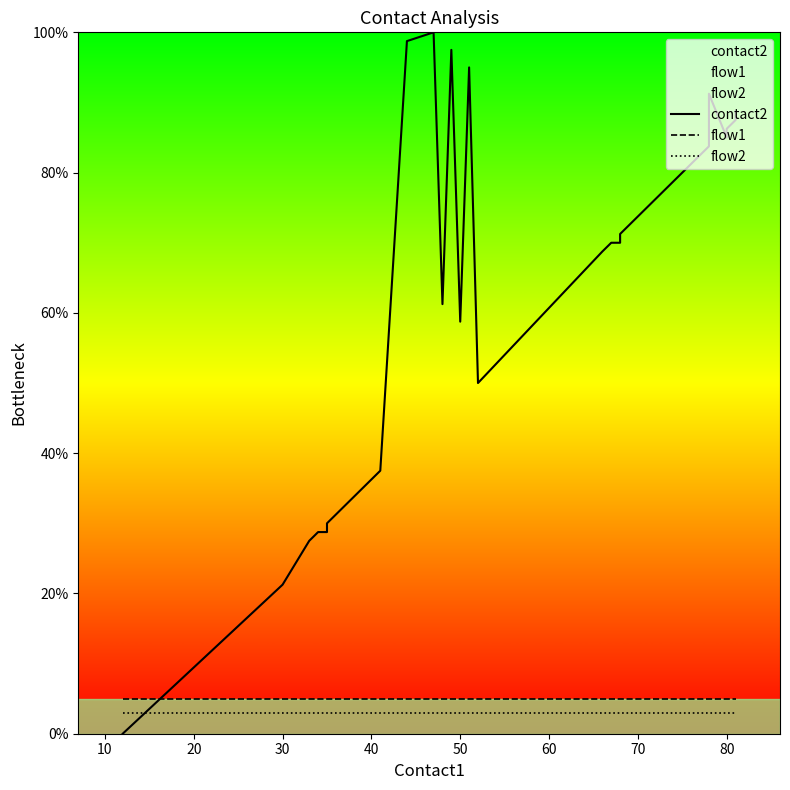

What is the greatest value displayed?

100.0